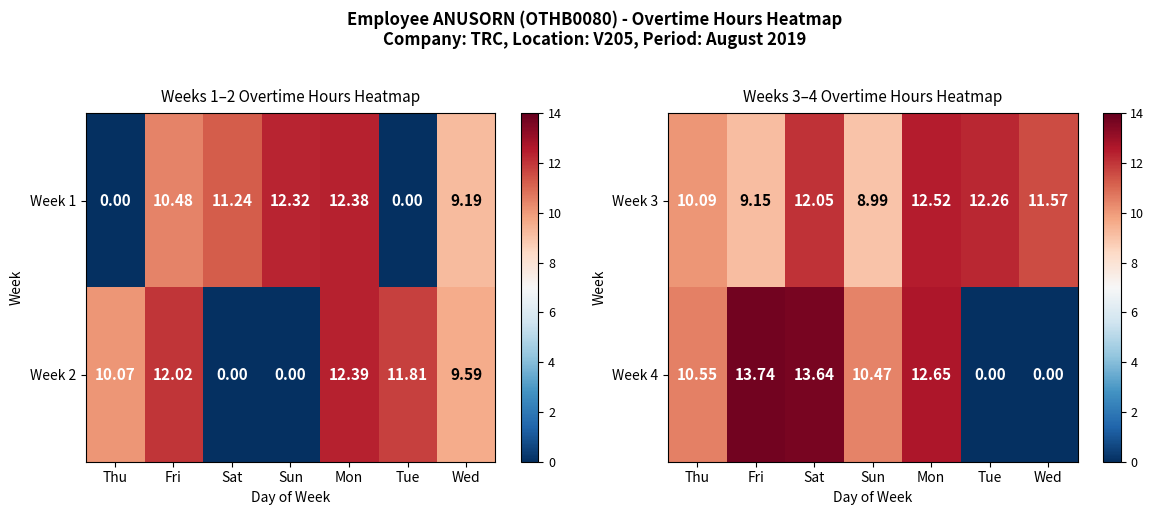

At which label does Week 4 first exceed 10?

Thu